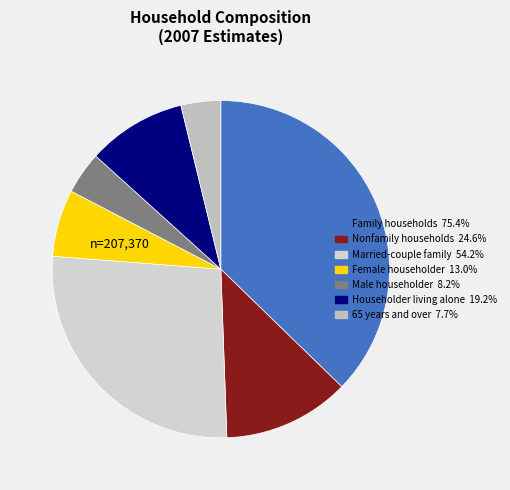

The Male householder 8.2% slice represents 19% of the pie. True or false?

False